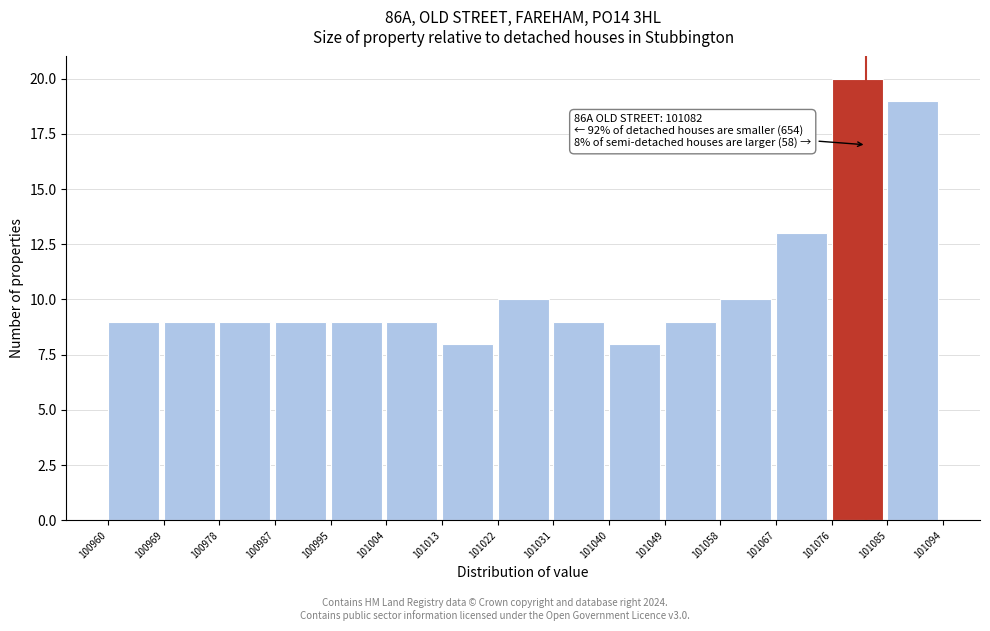

Over which range of the x-axis is the bar tallest?

101076 to 101085